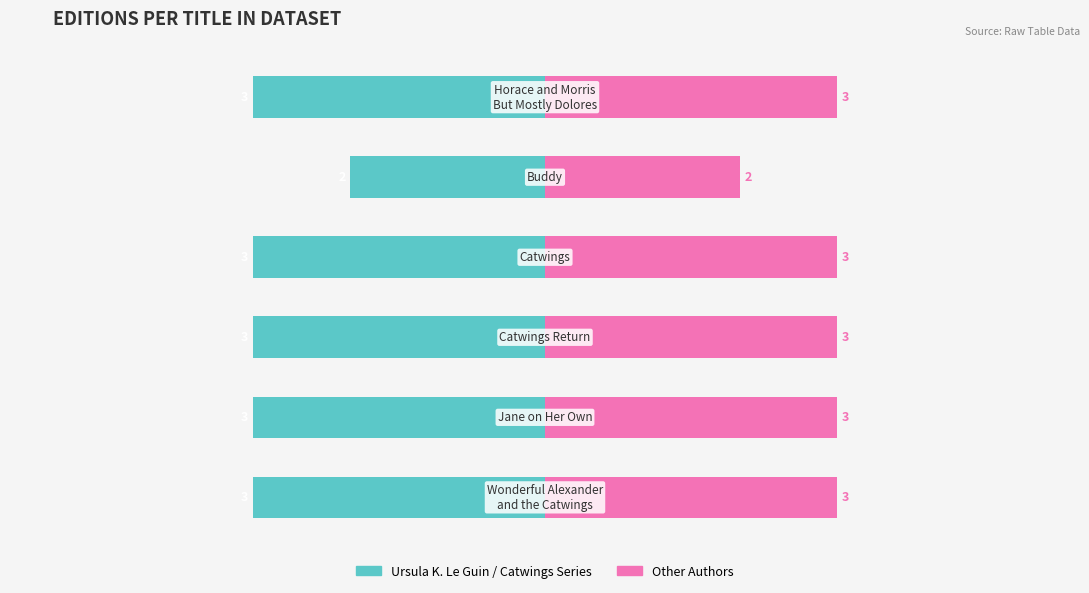

How many groups of bars are there?

6